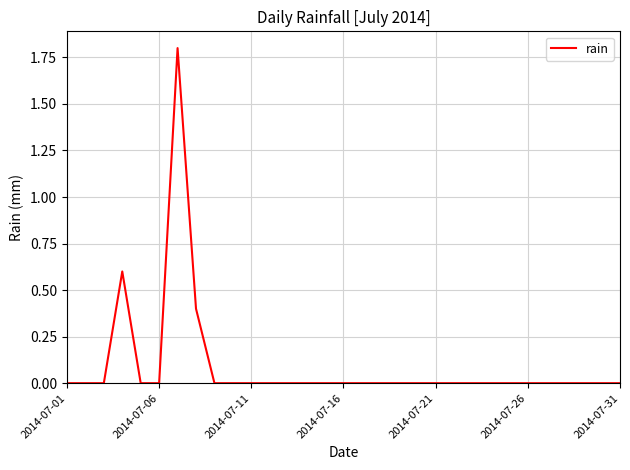

What is the maximum value shown in the chart?

1.8